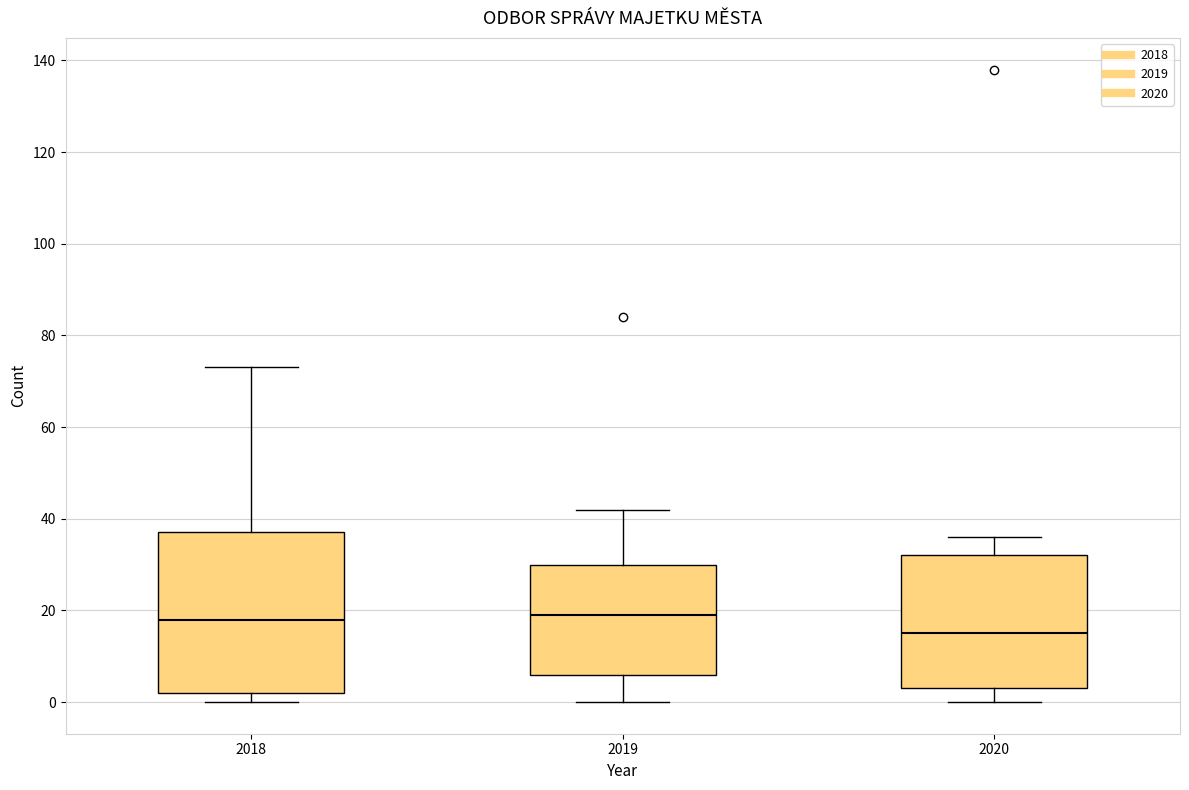

Reading left to right, transcribe this box plot: for each box, give where its median line is, the range the box spans, and where its two whiskers end, as read against the y-axis. The values are not printed on the chart, so give them approximately, as read against the axis.

2018: median 18, box 2 to 38, whiskers 0 to 74
2019: median 20, box 6 to 30, whiskers 0 to 42
2020: median 16, box 4 to 32, whiskers 0 to 36